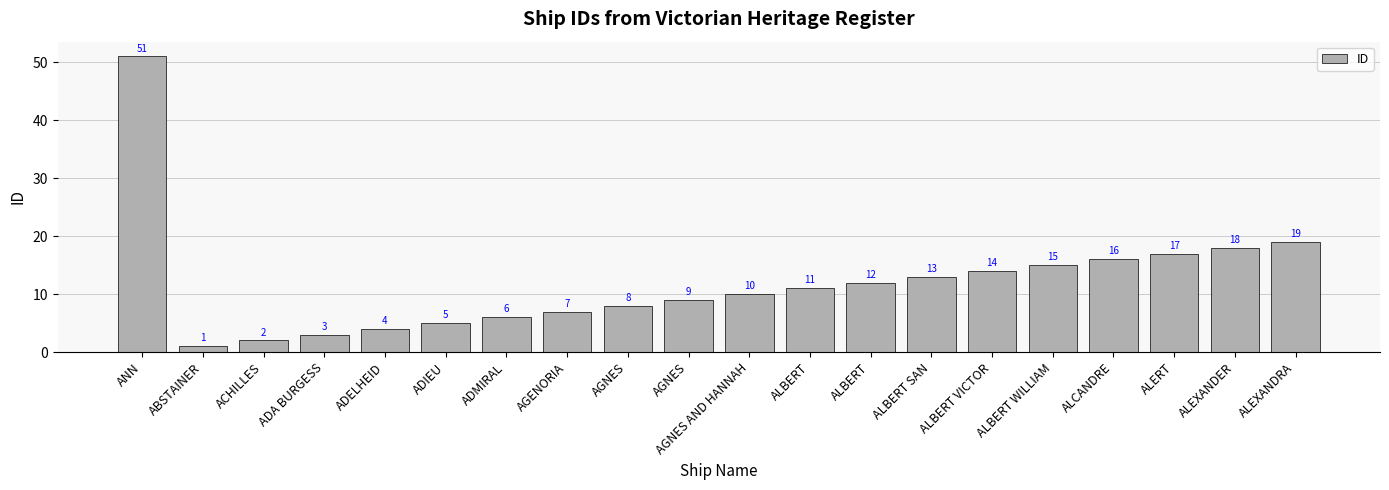

What is the sum of all values?

241